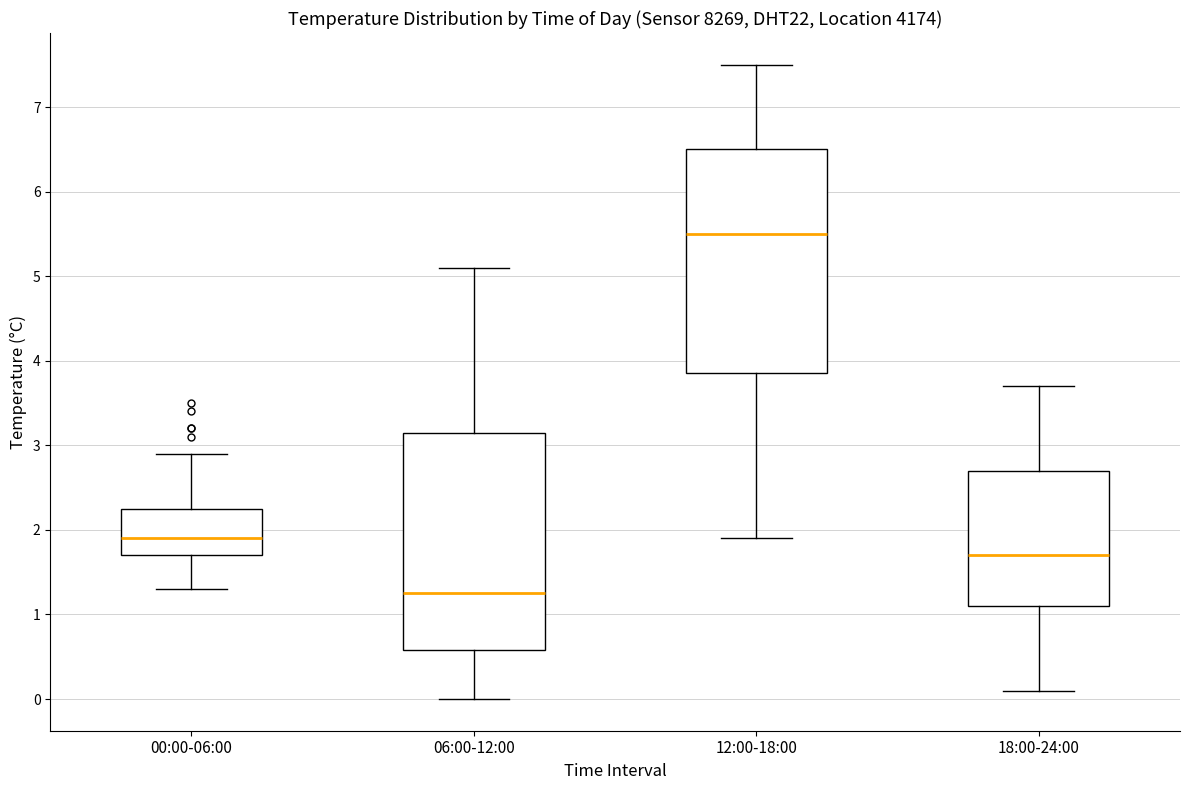

Where does the lower whisker of the box for 12:00-18:00 end on the y-axis? The values are not printed on the chart, so give them approximately, as read against the axis.

1.9